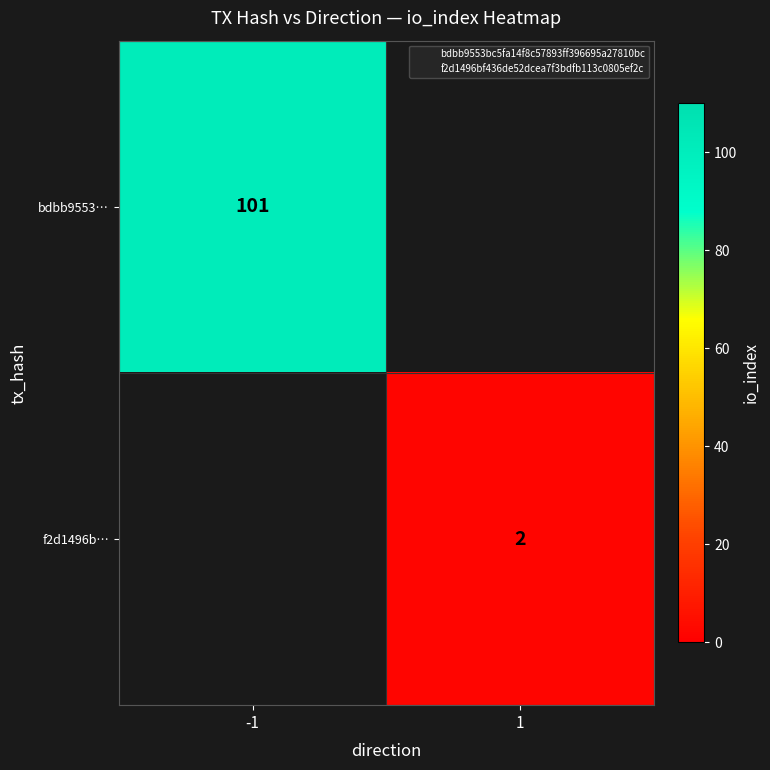

What value does the f2d1496b… series have at 1?

2.0